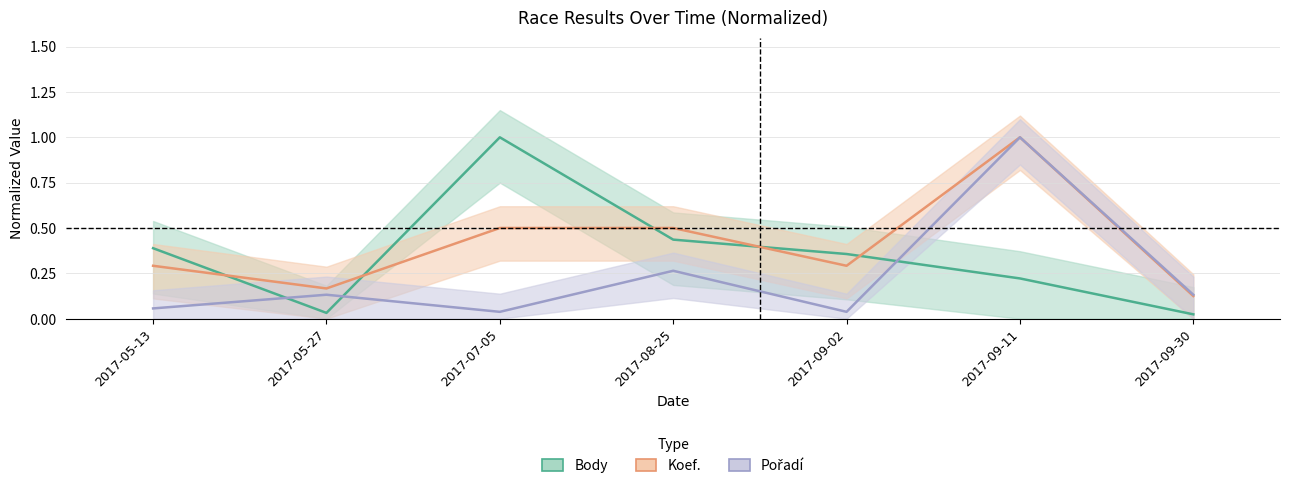

Rank the series by their average value, from highest to lowest.

Koef., Body, Pořadí